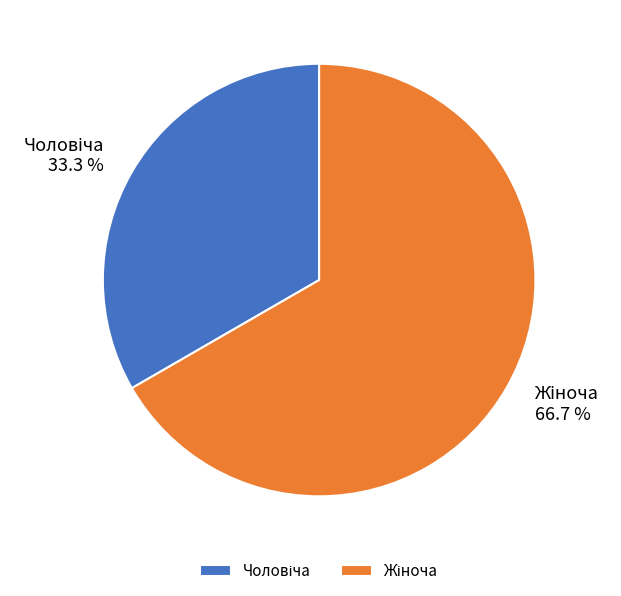

Is there any slice that represents more than half of the pie?

Yes